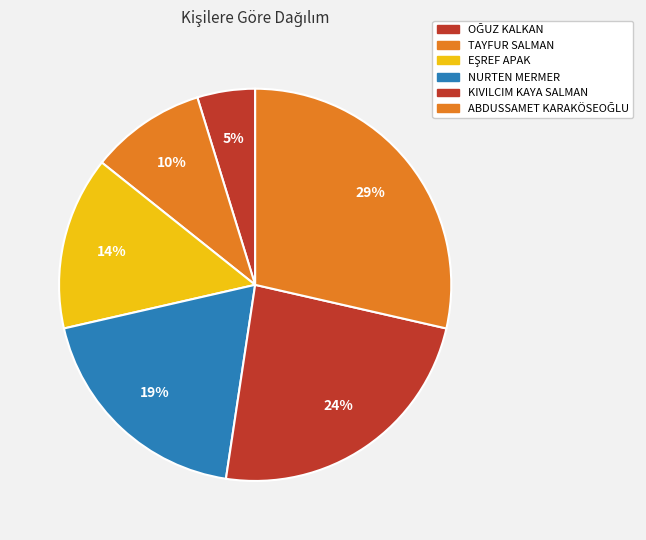

Which slice is the largest?

ABDUSSAMET KARAKÖSEOĞLU